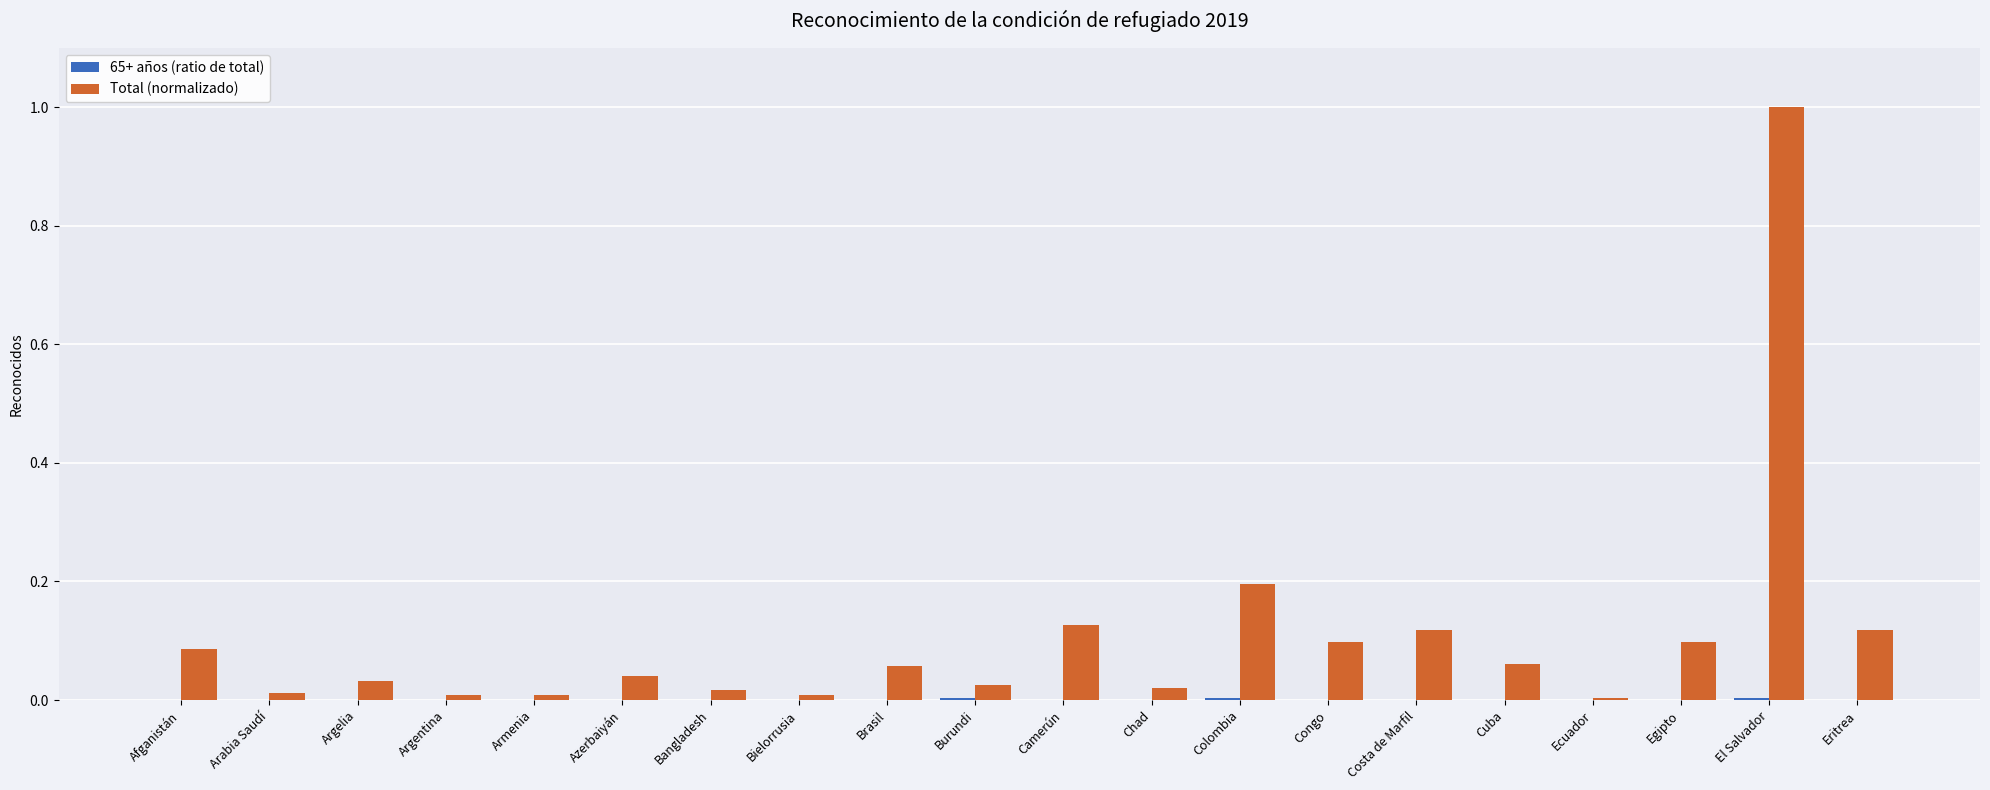

What is the sum of all Total (normalizado) values?

2.1